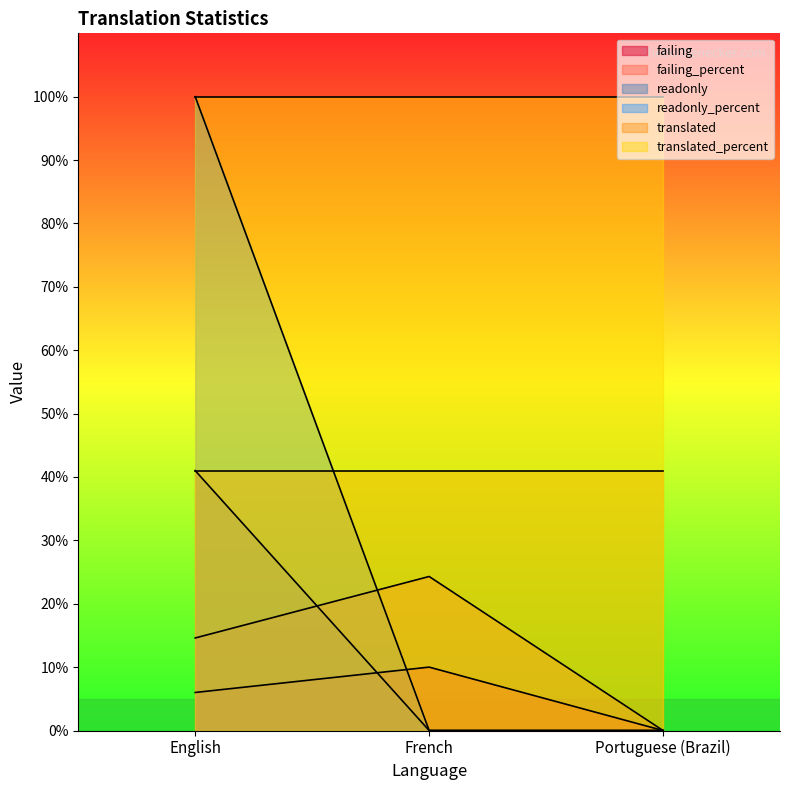

Rank the categories by readonly value from highest to lowest.

English, French, Portuguese (Brazil)